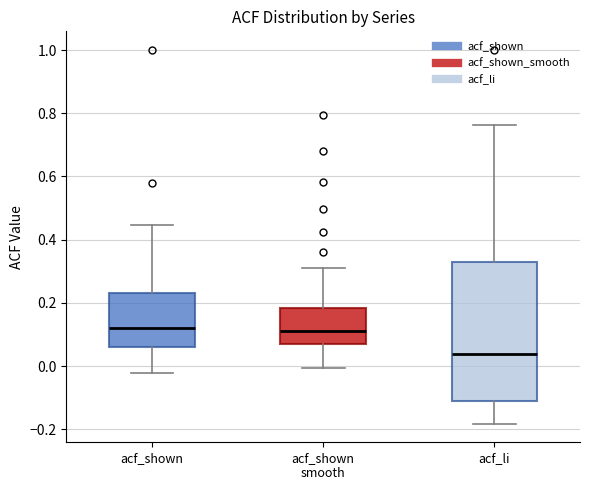

Reading left to right, read every box against the y-axis: the position of its median line, the range the box covers, and the ends of its whiskers. The values are not printed on the chart, so give them approximately, as read against the axis.

acf_shown: median 0.12, box 0.06 to 0.24, whiskers -0.02 to 0.44
acf_shown smooth: median 0.12, box 0.06 to 0.18, whiskers 0.00 to 0.30
acf_li: median 0.04, box -0.12 to 0.32, whiskers -0.18 to 0.76